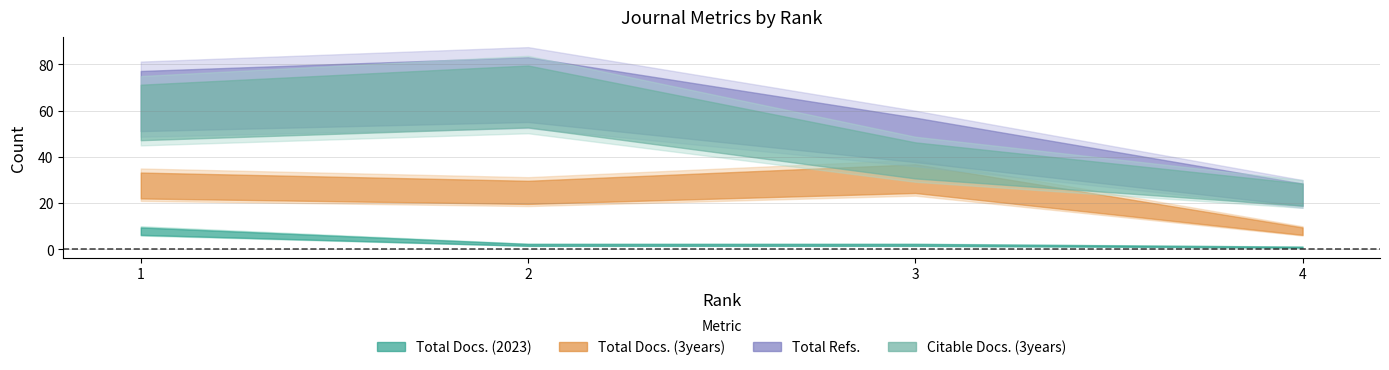

What is the sum of the Total Refs. values at 4 and 3?

72